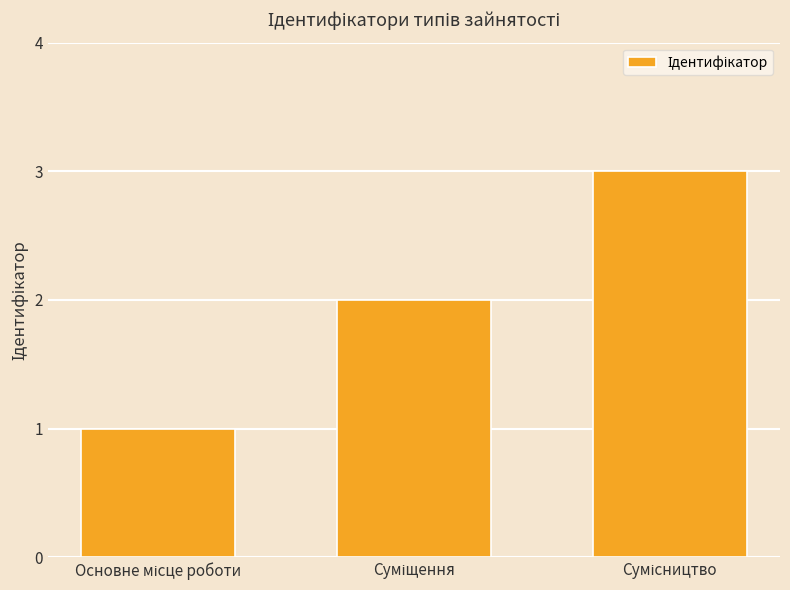

What is the average value?

2